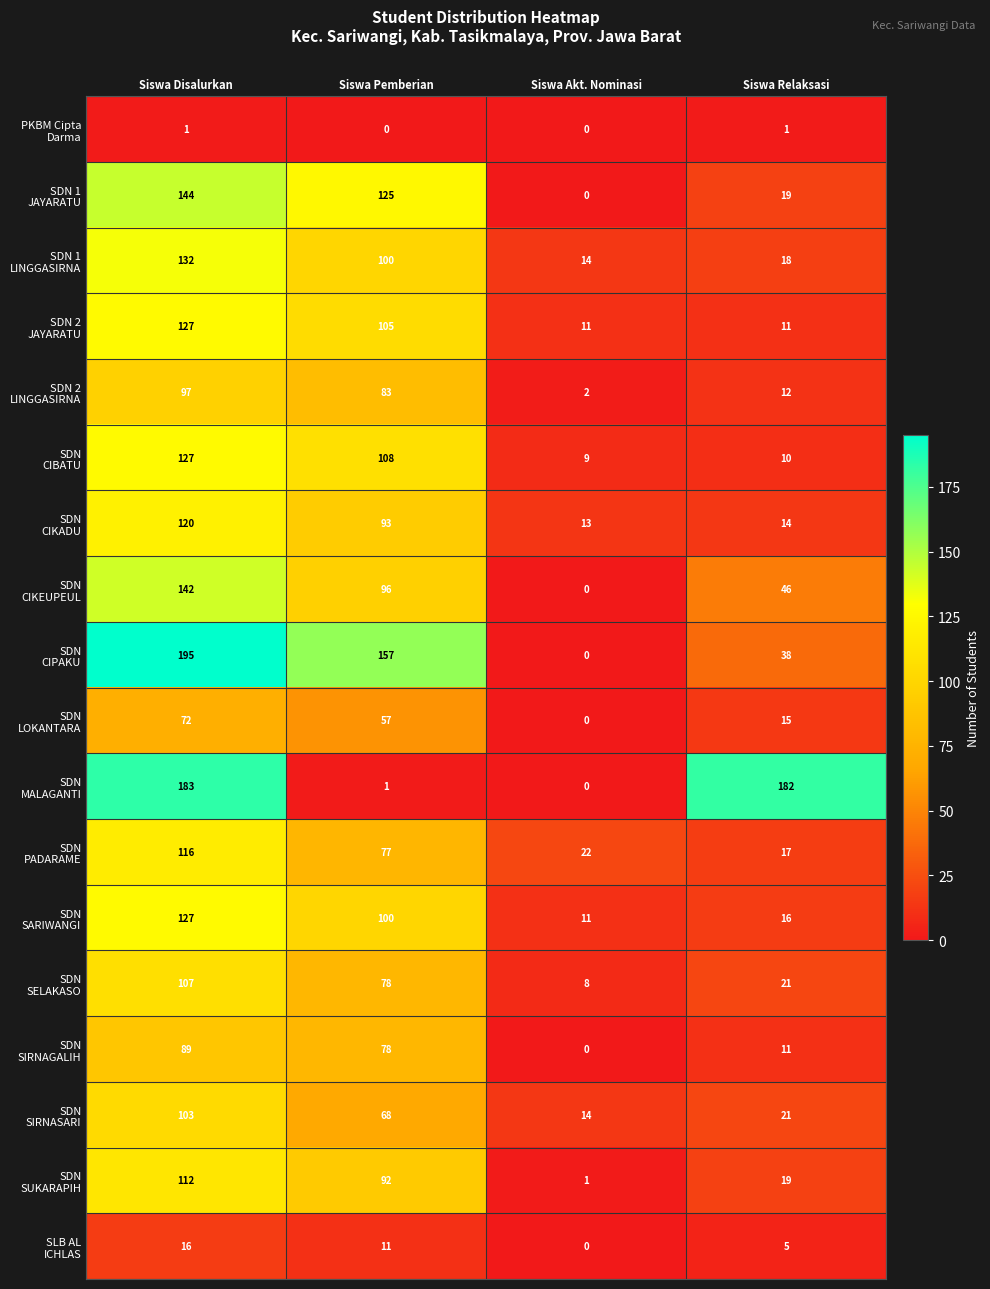

What is the total value across all series at Siswa Pemberian?

1429